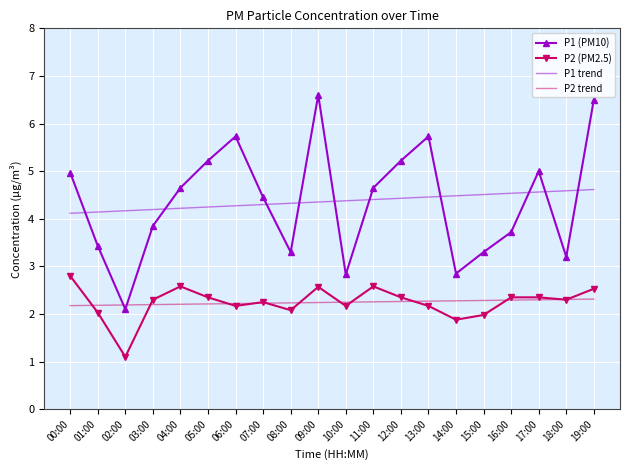

Between 01:00 and 02:00, which series saw the biggest shift?

P1 (PM10)